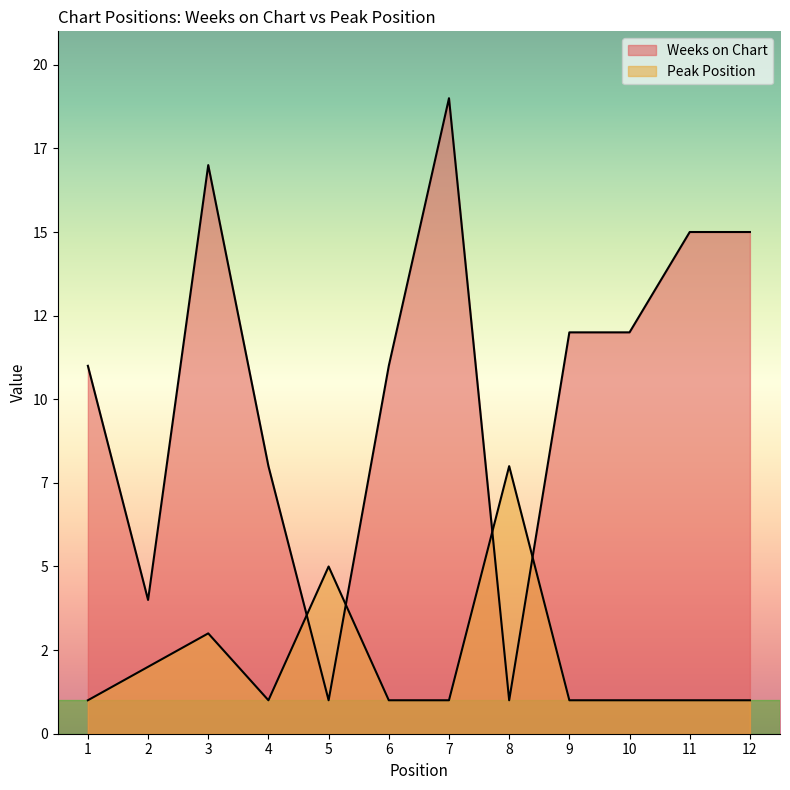

What is the total value across all series at 3?

20